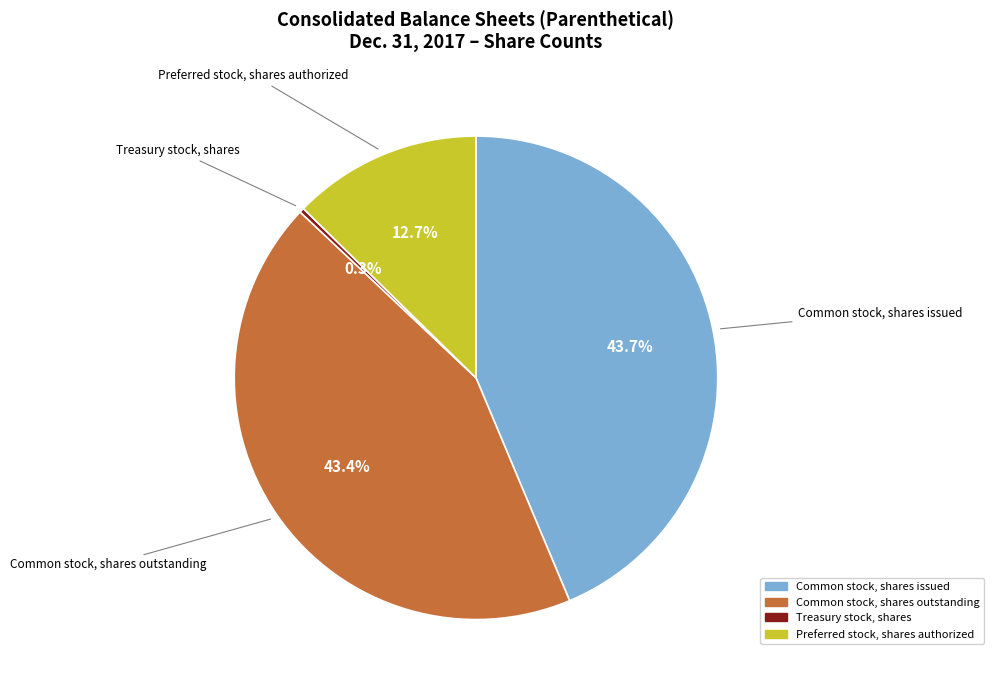

Count the number of slices in the pie.

4